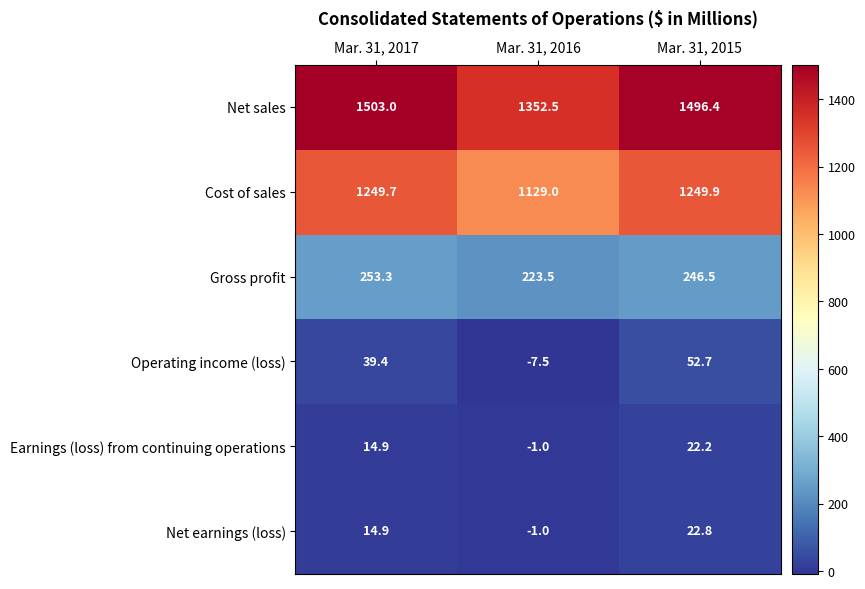

What is the difference between the maximum and second lowest values in the Earnings (loss) from continuing operations series?

7.3